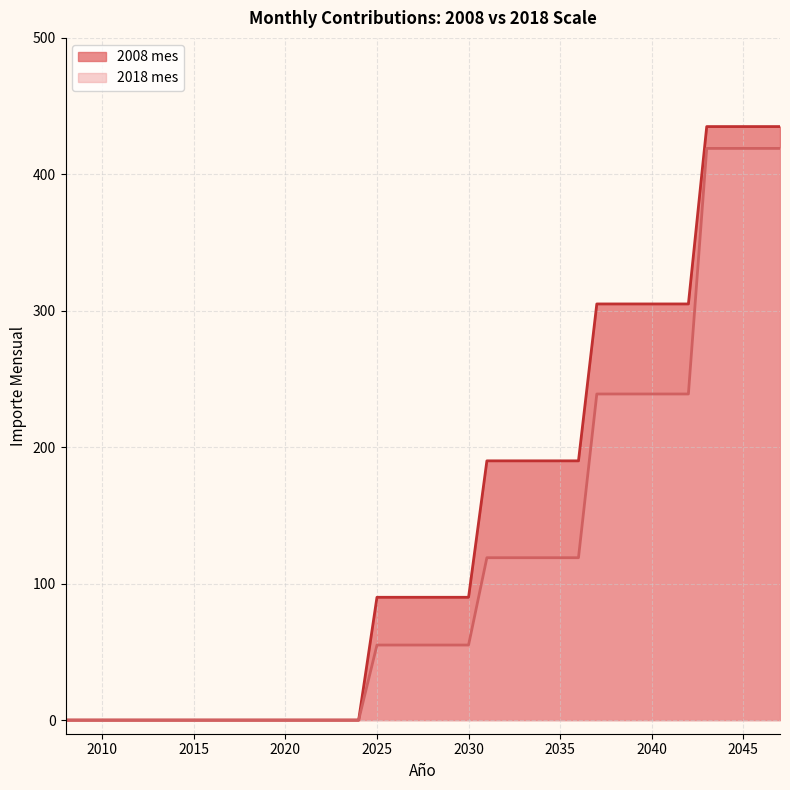

True or false: 2018 mes has a value of 148 at 2014.

False